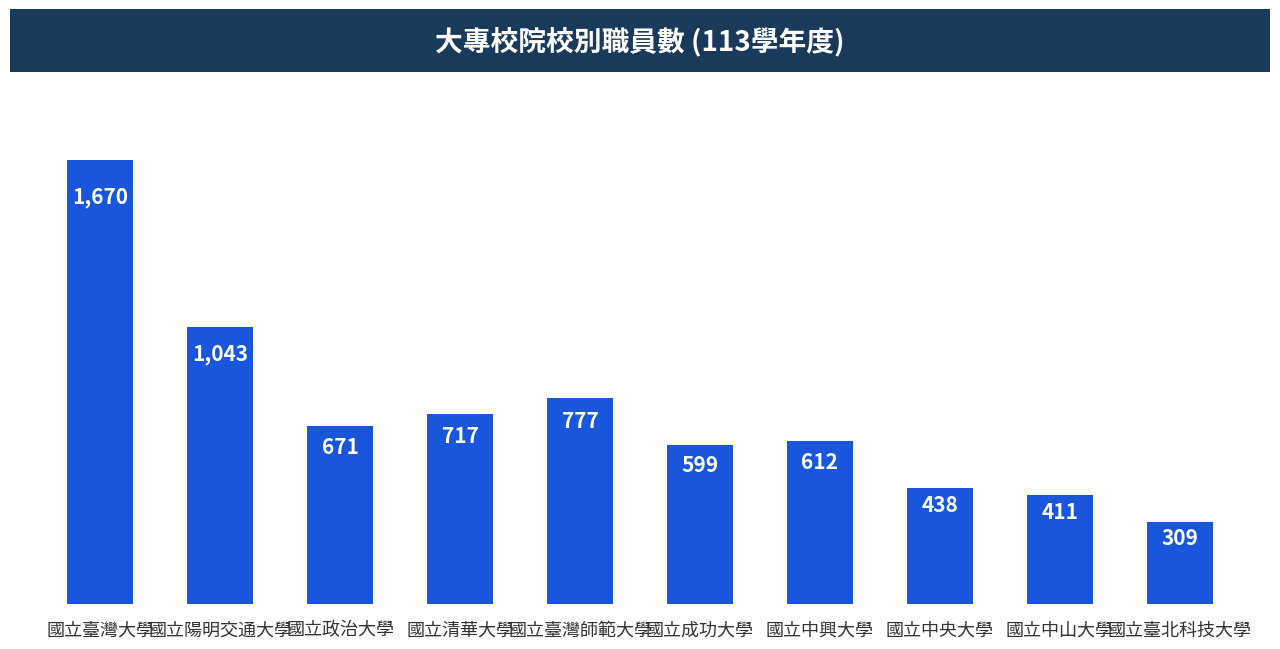

Reading left to right, extract all data points from this chart.

國立臺灣大學=1670	國立陽明交通大學=1043	國立政治大學=671	國立清華大學=717	國立臺灣師範大學=777	國立成功大學=599	國立中興大學=612	國立中央大學=438	國立中山大學=411	國立臺北科技大學=309